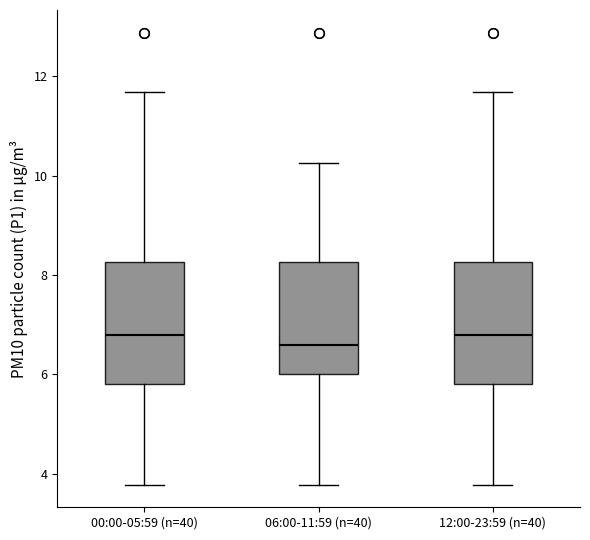

Reading left to right, transcribe this box plot: for each box, give where its median line is, the range the box spans, and where its two whiskers end, as read against the y-axis. The values are not printed on the chart, so give them approximately, as read against the axis.

00:00-05:59 (n=40): median 6.8, box 5.8 to 8.2, whiskers 3.8 to 11.6
06:00-11:59 (n=40): median 6.6, box 6.0 to 8.2, whiskers 3.8 to 10.2
12:00-23:59 (n=40): median 6.8, box 5.8 to 8.2, whiskers 3.8 to 11.6